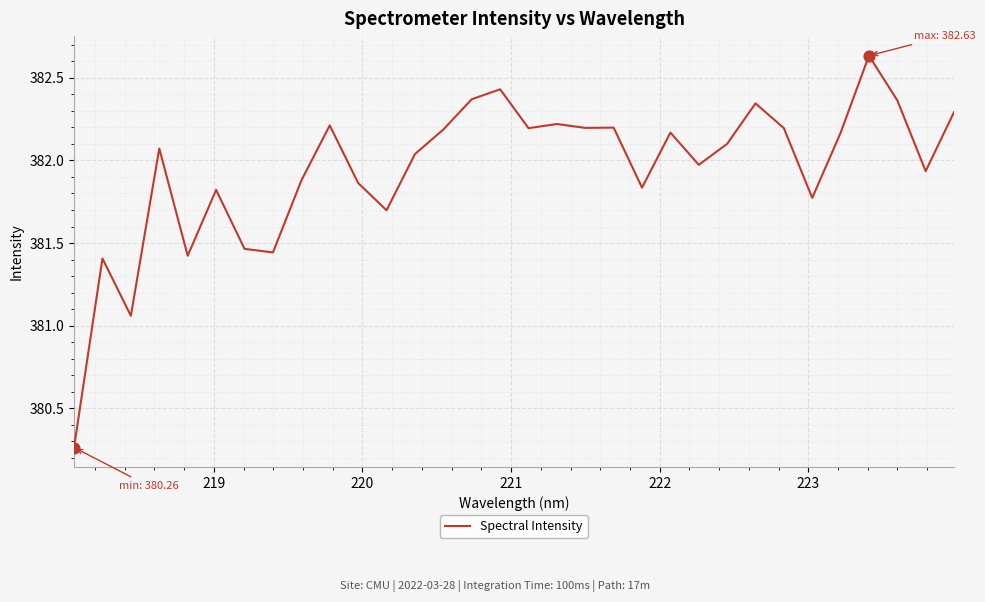

What is the difference between the maximum and minimum values?

2.4